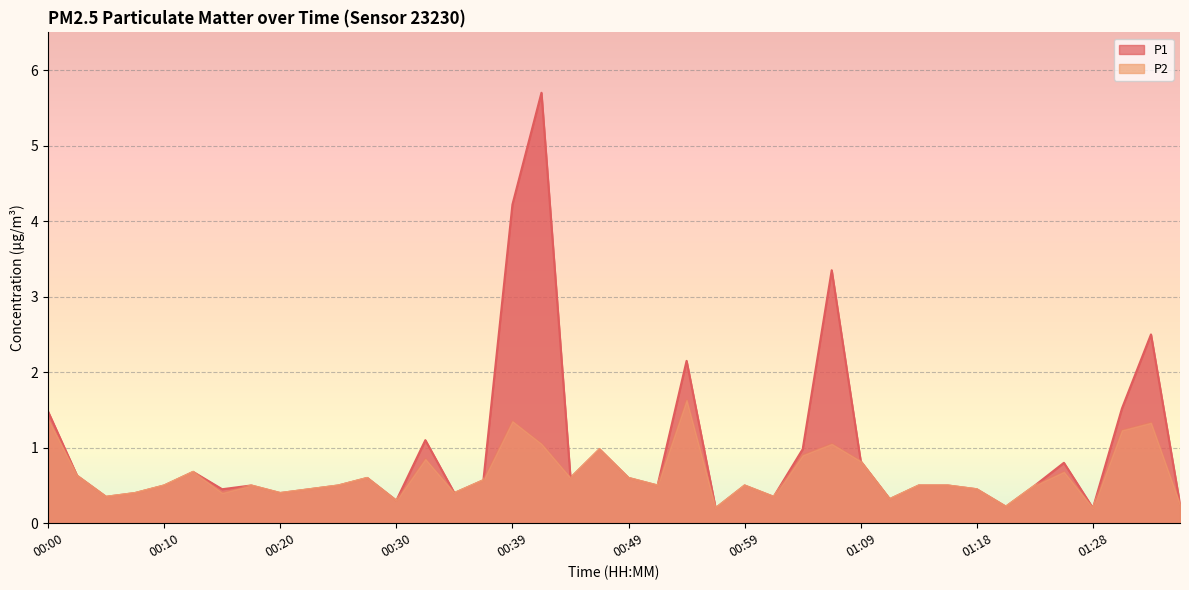

What is the value of the P1 point at the 37th from the left?

0.2